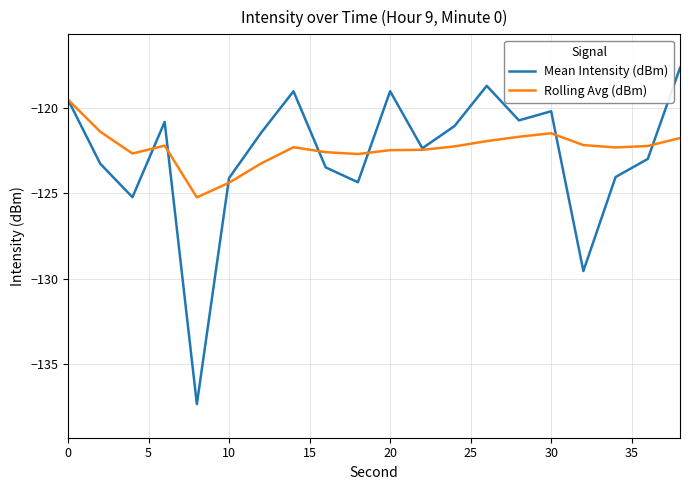

What is the minimum value for Rolling Avg (dBm)?

-125.2